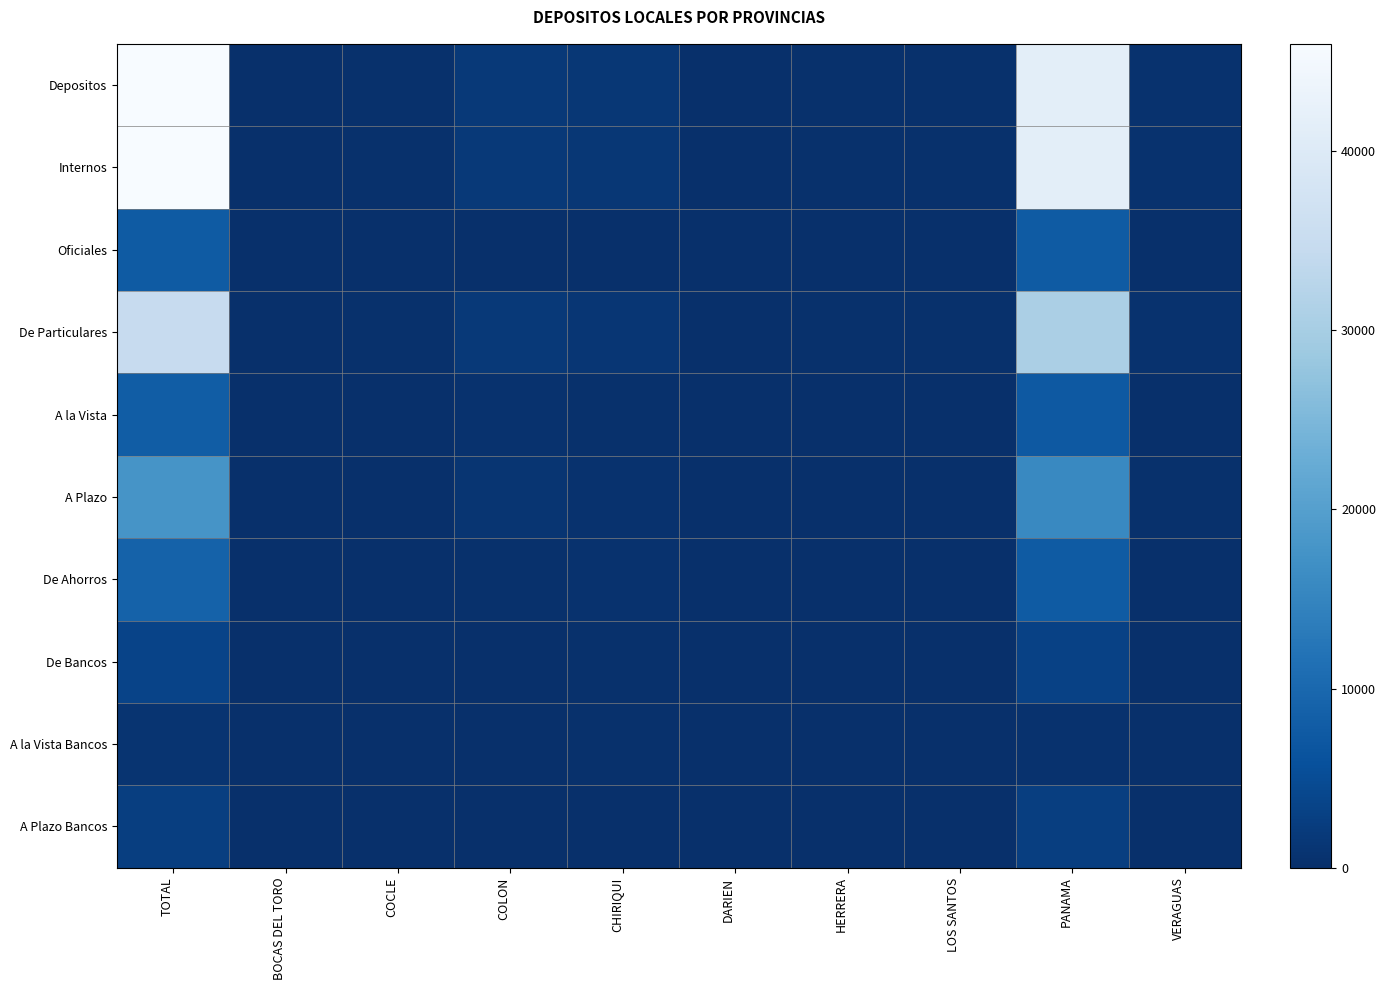

At which category does the chart reach its minimum across all series?

BOCAS DEL TORO